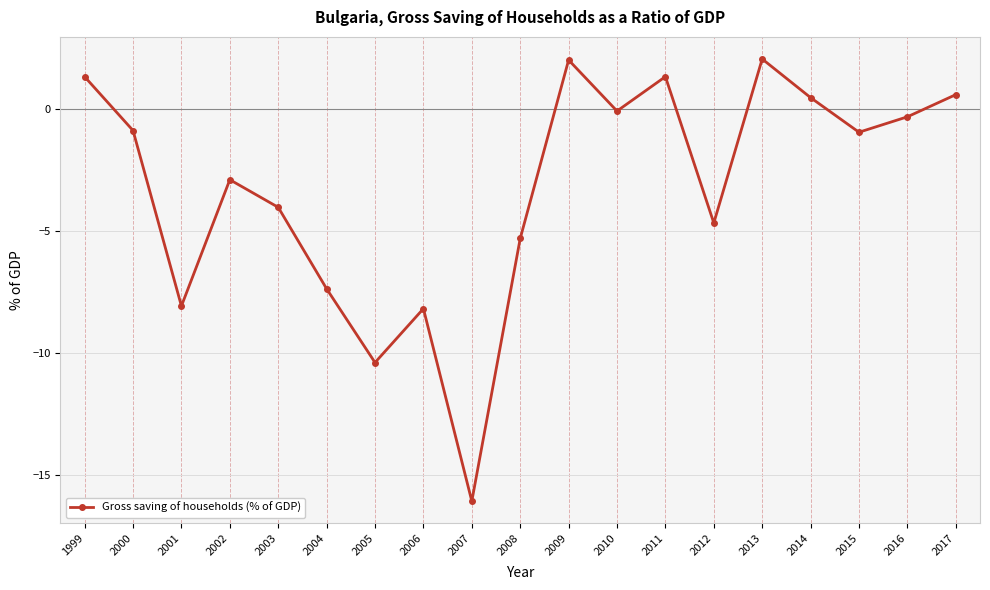

What is the change in value from 2000 to 2003?

-3.2